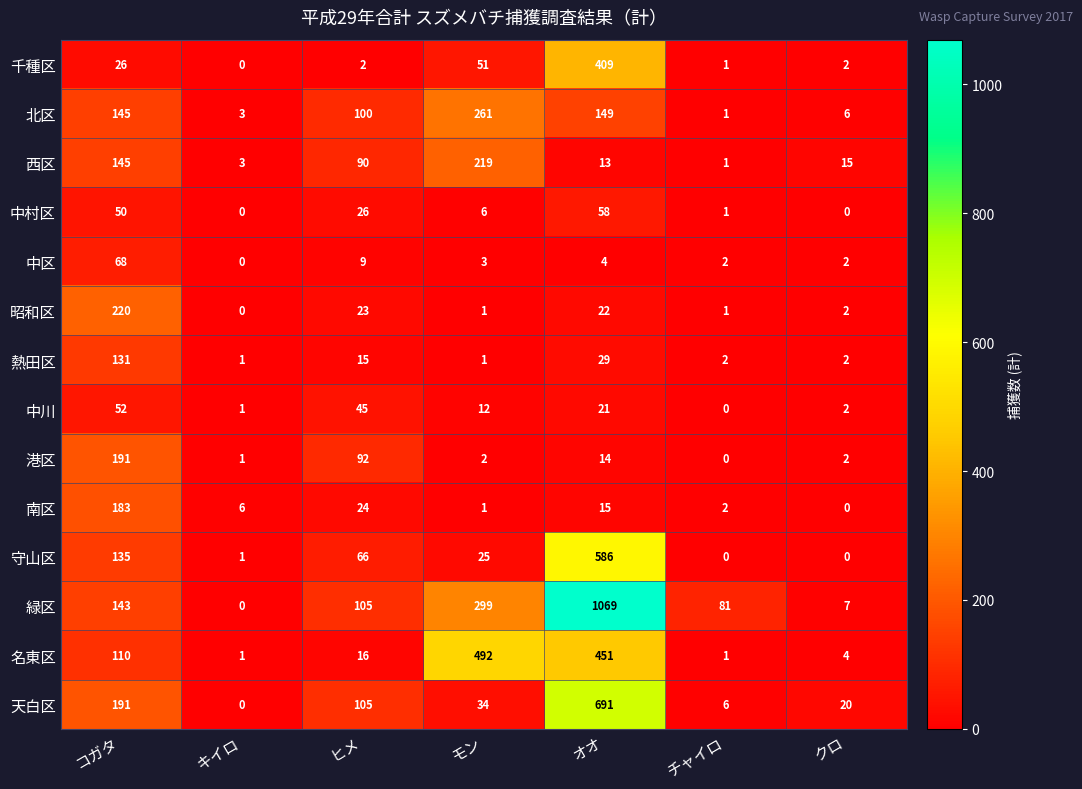

How many positive values does the 中村区 series have?

5